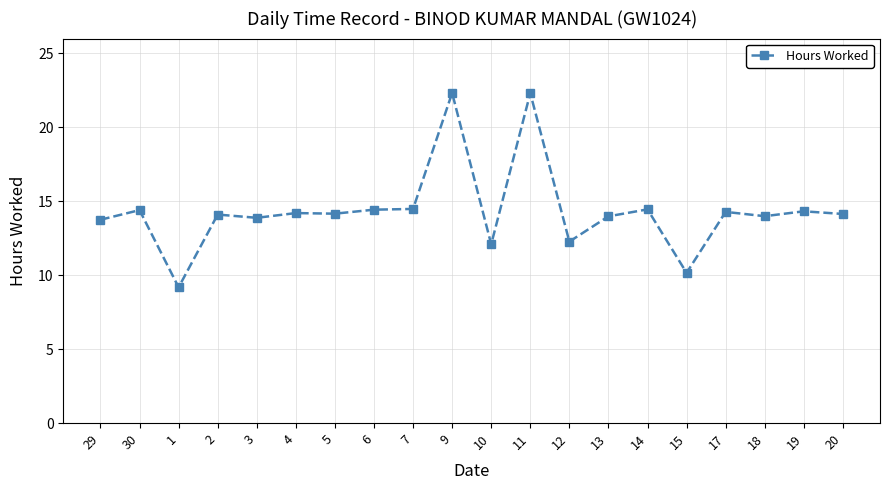

At which category does the data reach its first local peak?

30